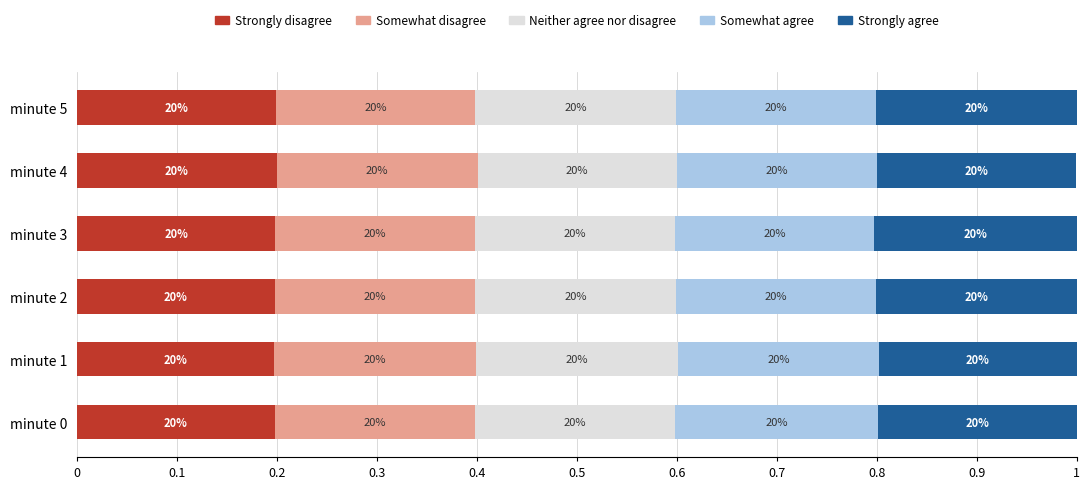

What are all the series names shown in the legend?

Strongly disagree, Somewhat disagree, Neither agree nor disagree, Somewhat agree, Strongly agree